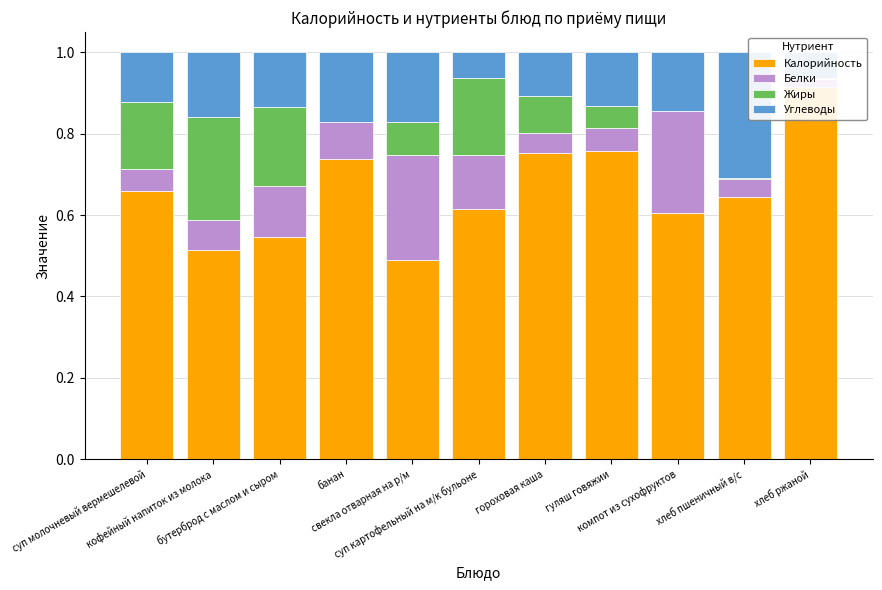

Reading left to right, what are all the values shown in this chart?

Калорийность: 0.7	0.5	0.5	0.7	0.5	0.6	0.8	0.8	0.6	0.6	0.9
Белки: 0.1	0.1	0.1	0.1	0.3	0.1	0.1	0.1	0.3	0.0	0.0
Жиры: 0.2	0.3	0.2	0.0	0.1	0.2	0.1	0.1	0.0	0.0	0.0
Углеводы: 0.1	0.2	0.1	0.2	0.2	0.1	0.1	0.1	0.1	0.3	0.1